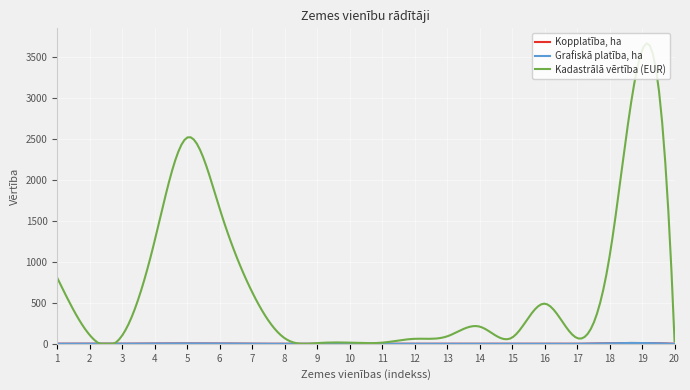

Which series has the largest range (max minus min)?

Kadastrālā vērtība (EUR)